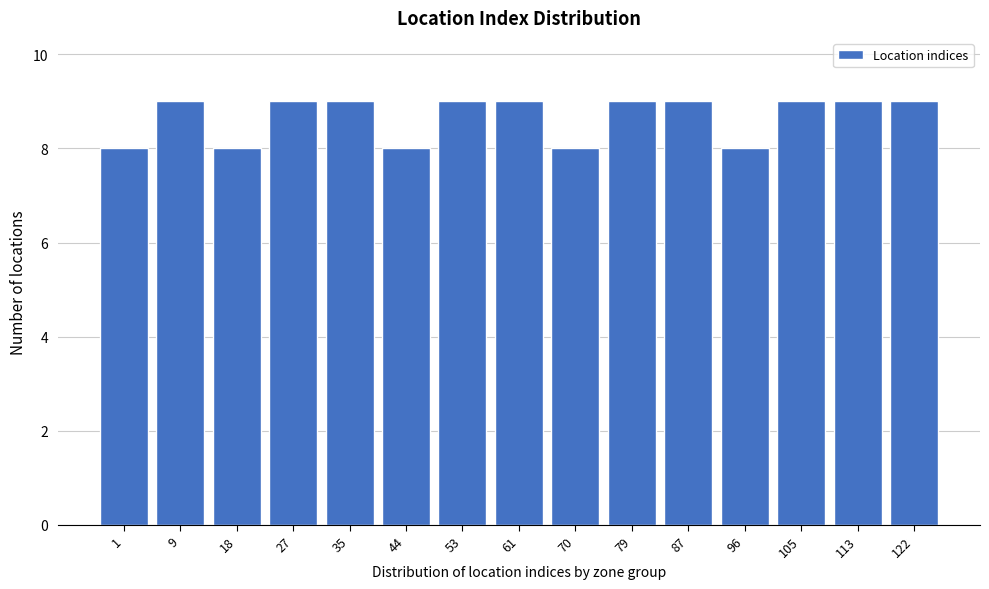

Reading left to right, transcribe all the data shown in this chart.

1=8	9=9	18=8	27=9	35=9	44=8	53=9	61=9	70=8	79=9	87=9	96=8	105=9	113=9	122=9